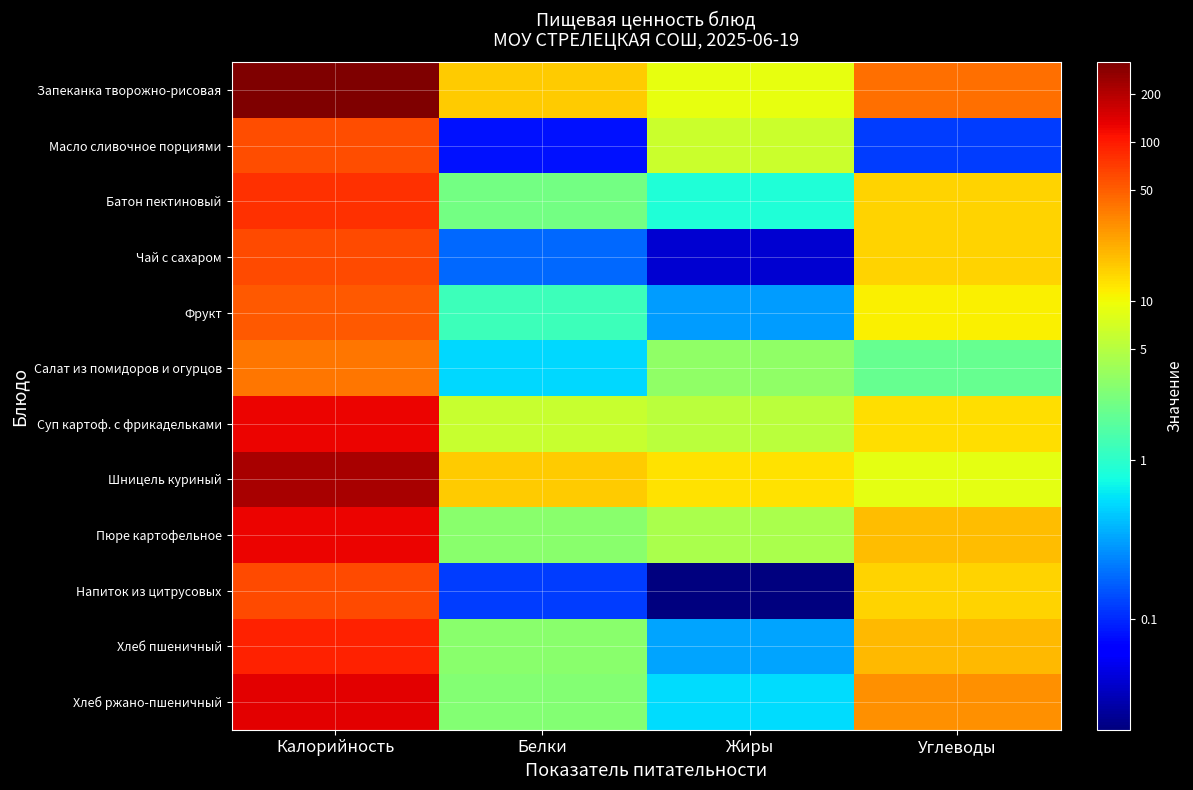

Count the number of categories in the chart.

4